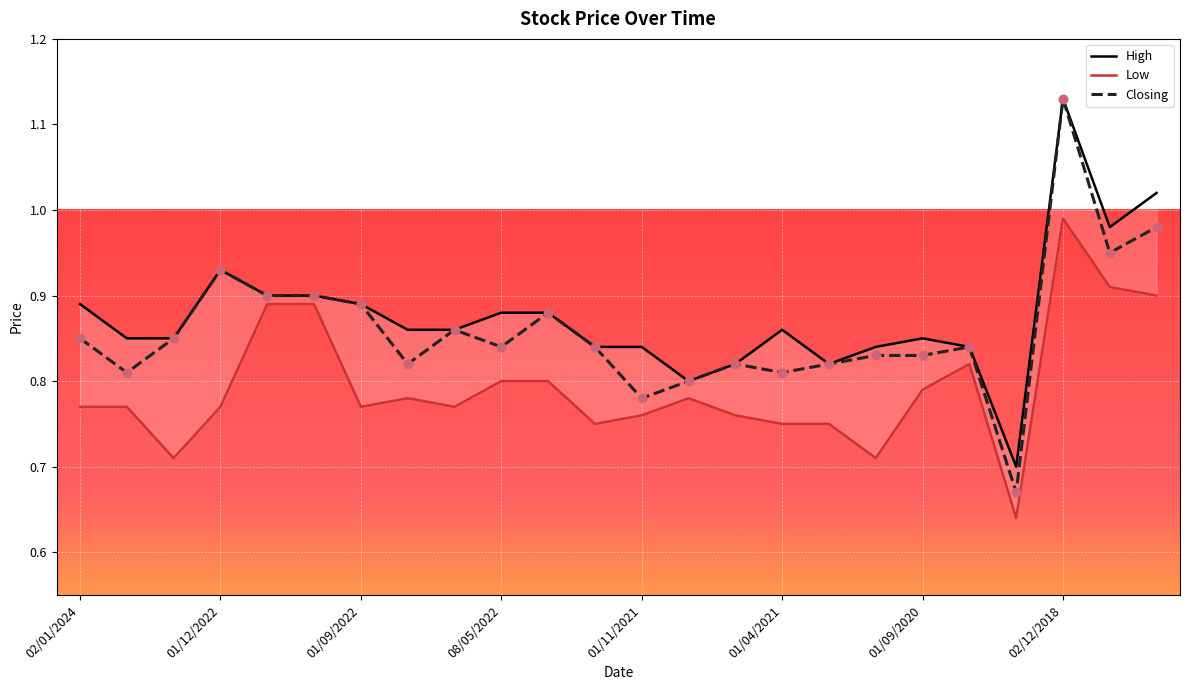

Which series contains the highest Y value?

High